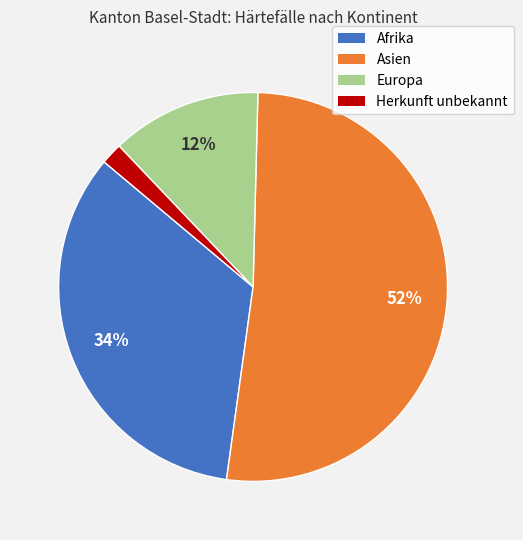

Between Herkunft unbekannt and Europa, which is larger?

Europa